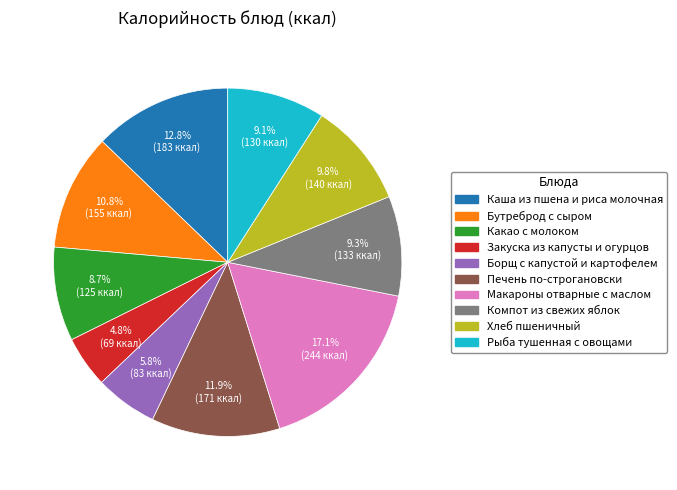

To the nearest percent, what is the combined percentage of Какао с молоком and Макароны отварные с маслом?

26%